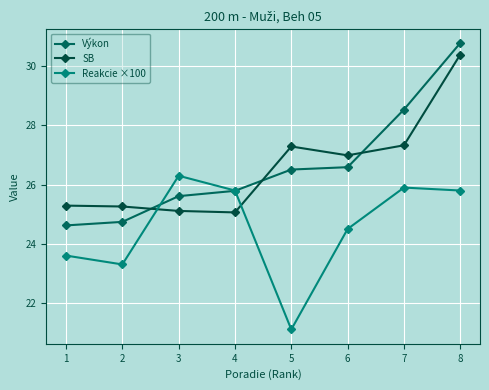

Reading left to right, what are all the values shown in this chart?

Výkon: 1=24.6	2=24.7	3=25.6	4=25.8	5=26.5	6=26.6	7=28.5	8=30.8
SB: 1=25.3	2=25.3	3=25.1	4=25.1	5=27.3	6=27.0	7=27.3	8=30.4
Reakcie ×100: 1=23.6	2=23.3	3=26.3	4=25.8	5=21.1	6=24.5	7=25.9	8=25.8